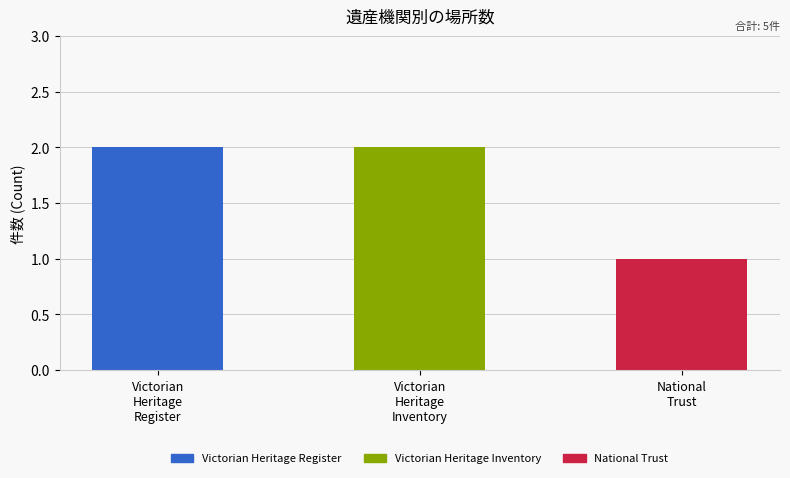

Count the number of categories in the chart.

3